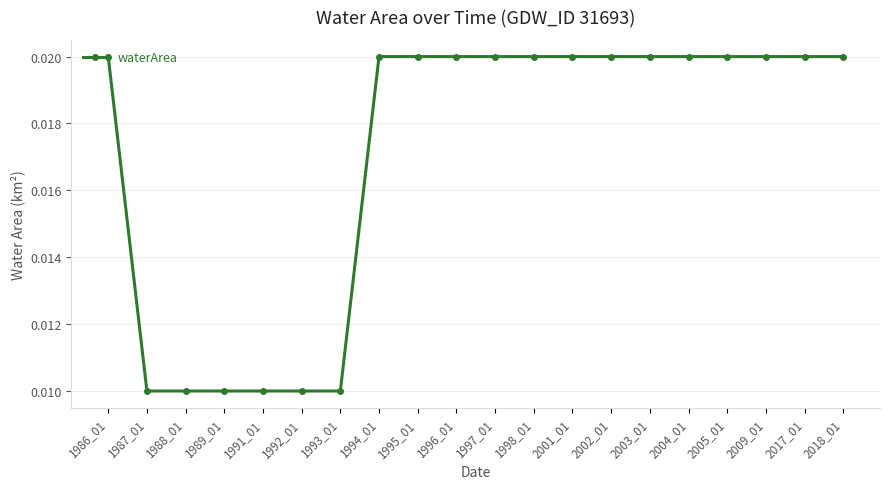

Does the chart have visible grid lines?

Yes